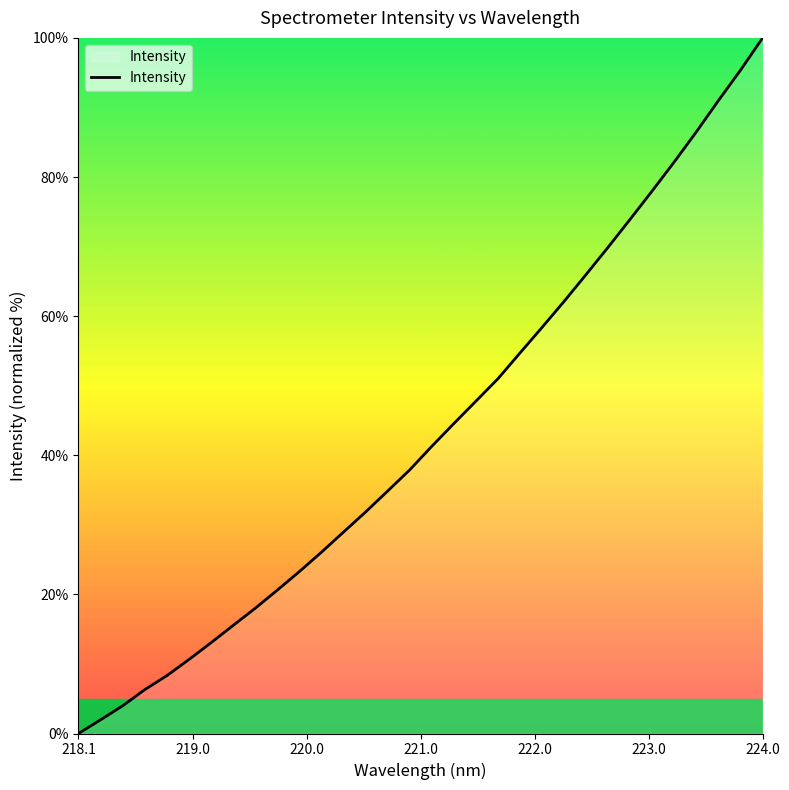

What is the greatest value displayed?

100.0